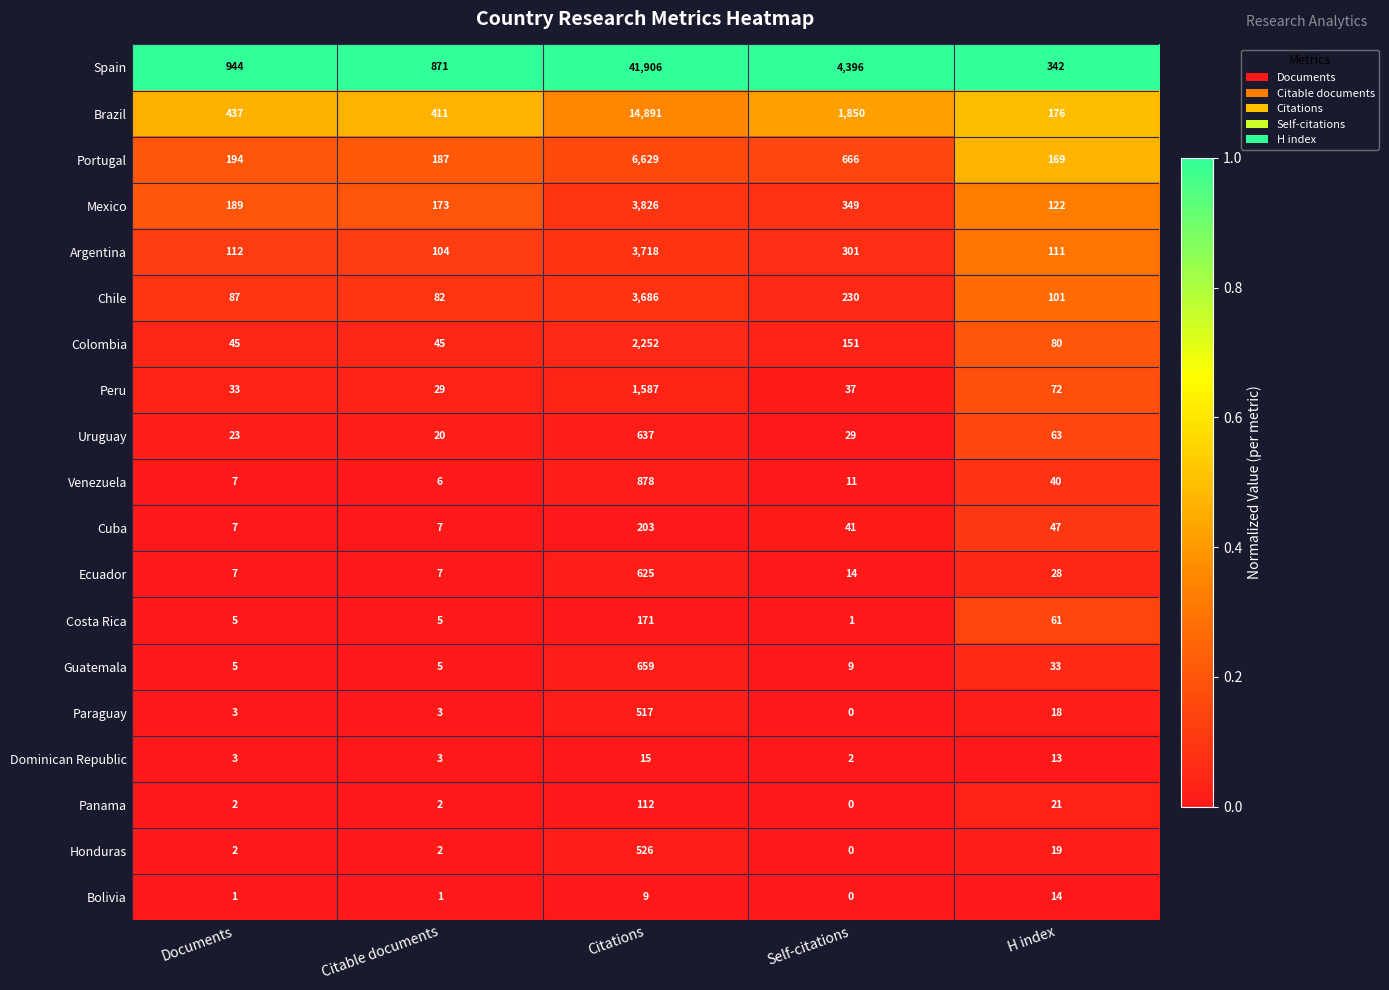

Count the number of categories in the chart.

5